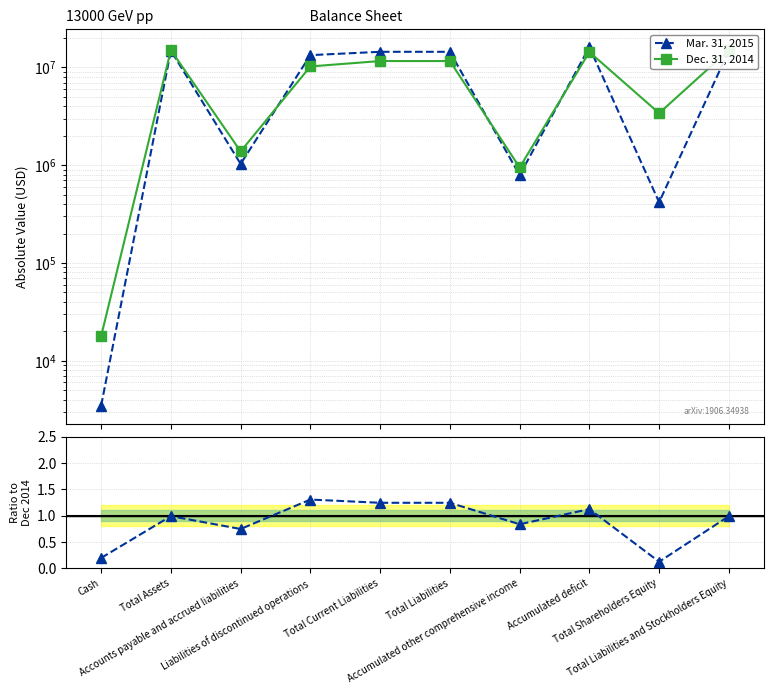

What is the label of the 4th point from the right?

Accumulated other comprehensive income